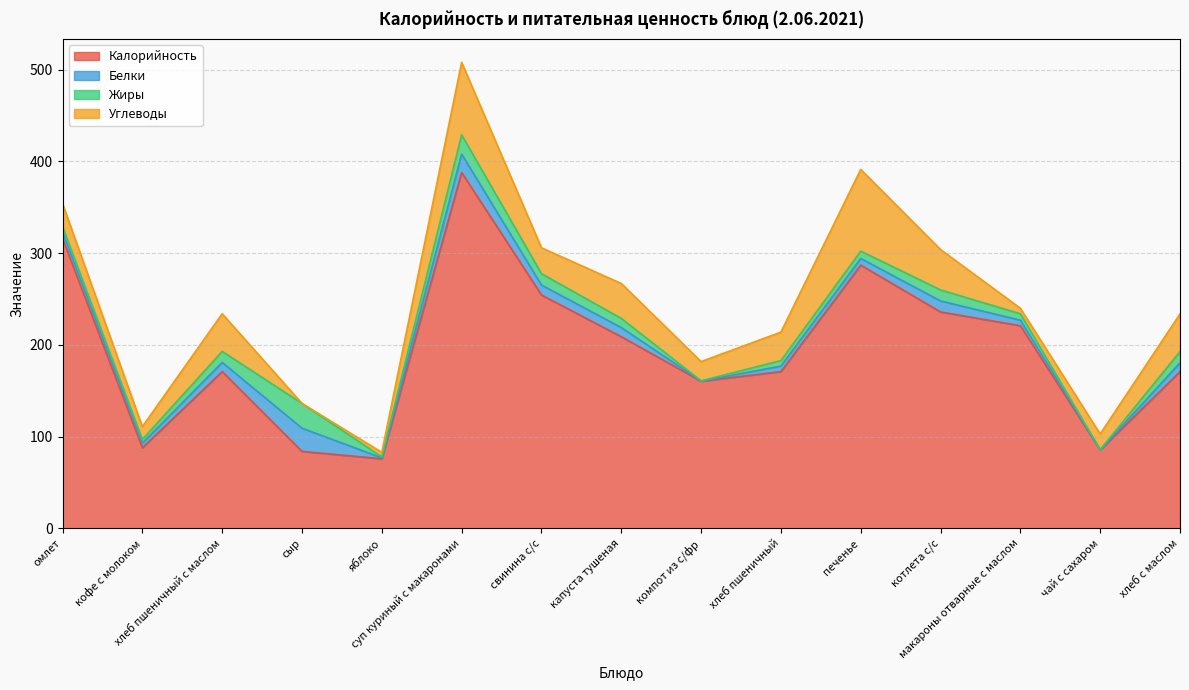

The Калорийность series shows 84.6 at хлеб пшеничный с маслом. True or false?

False